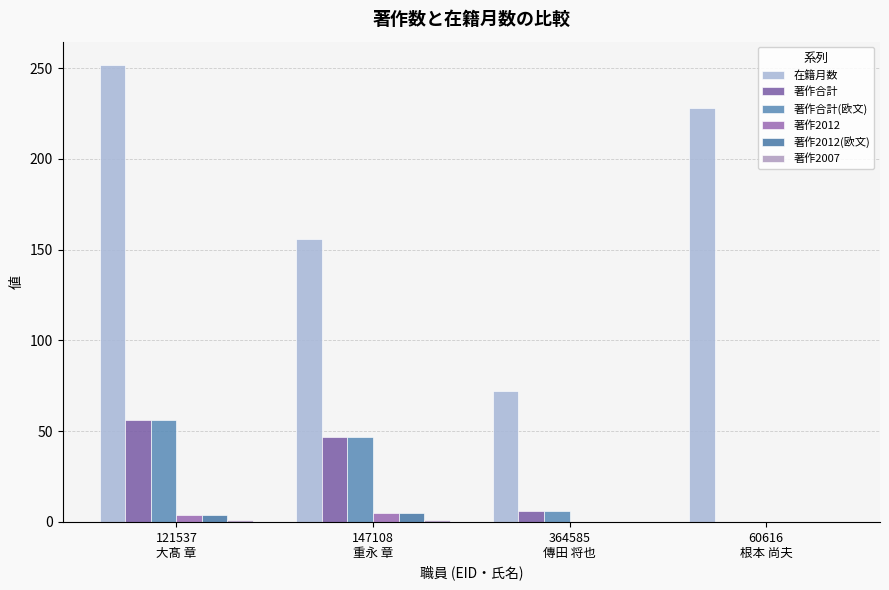

Count the 著作2012 values in the range 0 to 5.

4